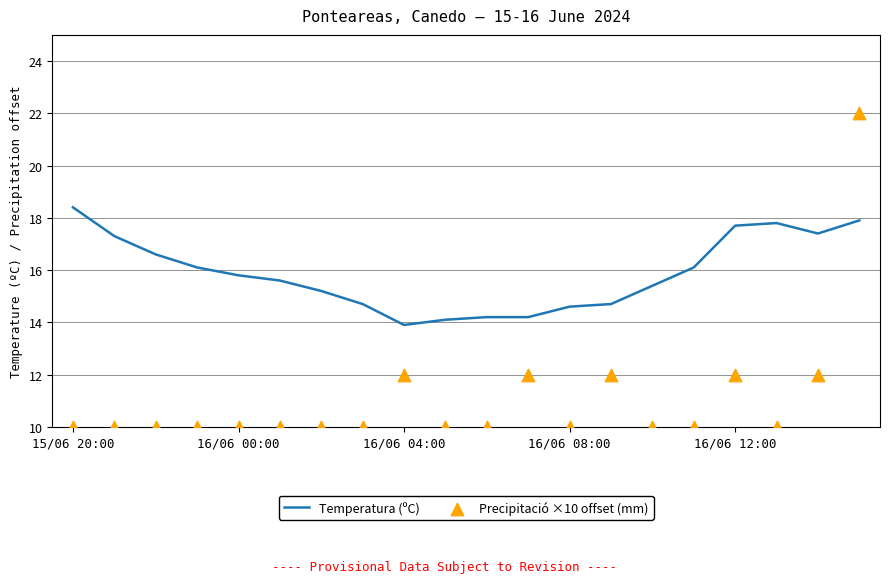

What is the minimum value for Temperatura (ºC)?

13.9